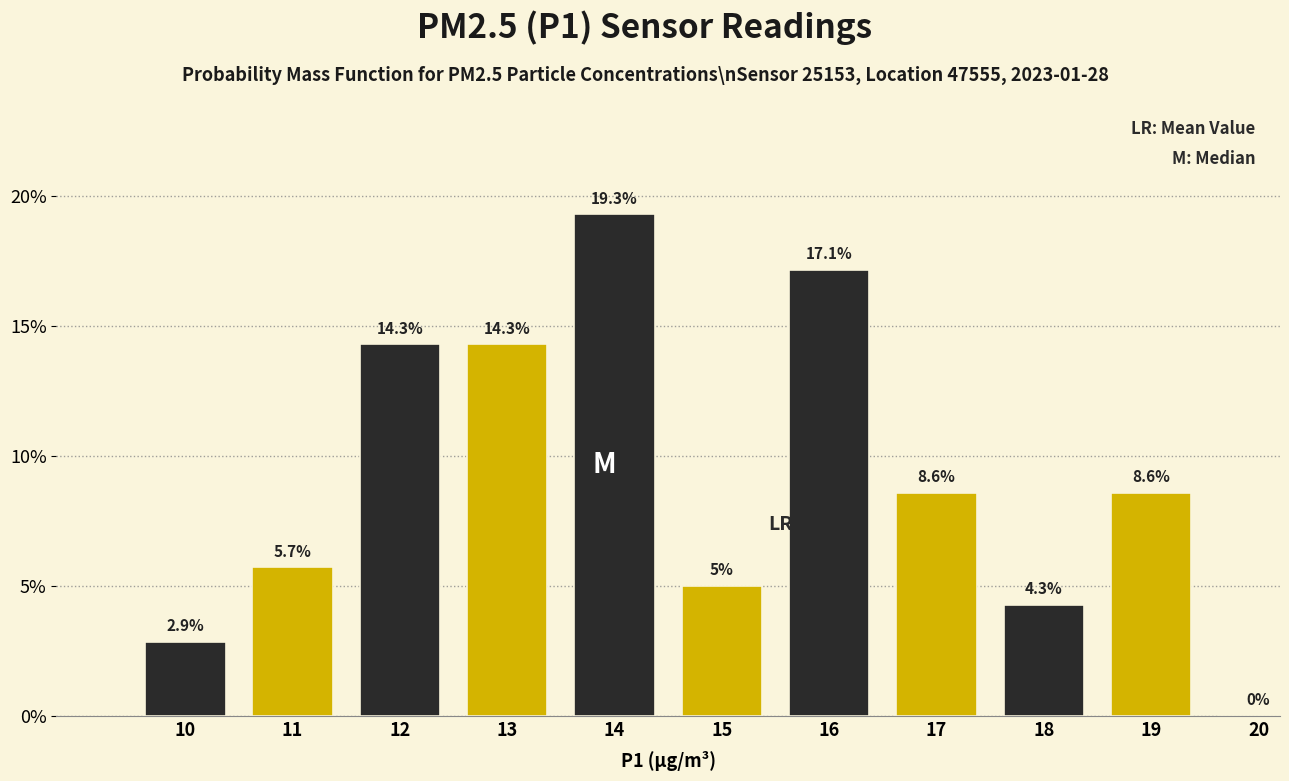

Reading left to right, what are all the values shown in this chart?

10=2.9	11=5.7	12=14.3	13=14.3	14=19.3	15=5.0	16=17.1	17=8.6	18=4.3	19=8.6	20=0.0